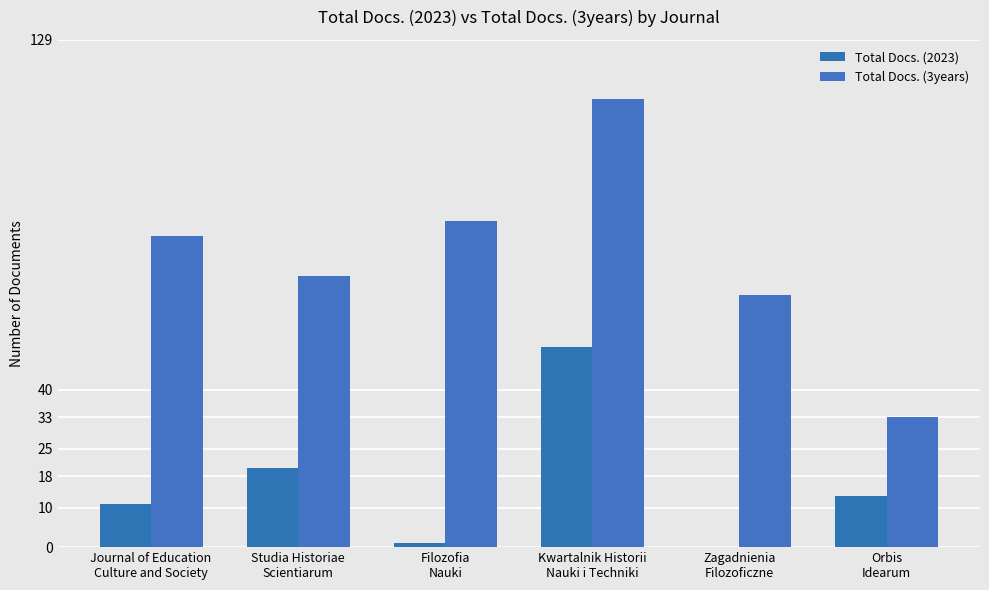

What is the spread (max minus min) of values at Journal of Education
Culture and Society?

68